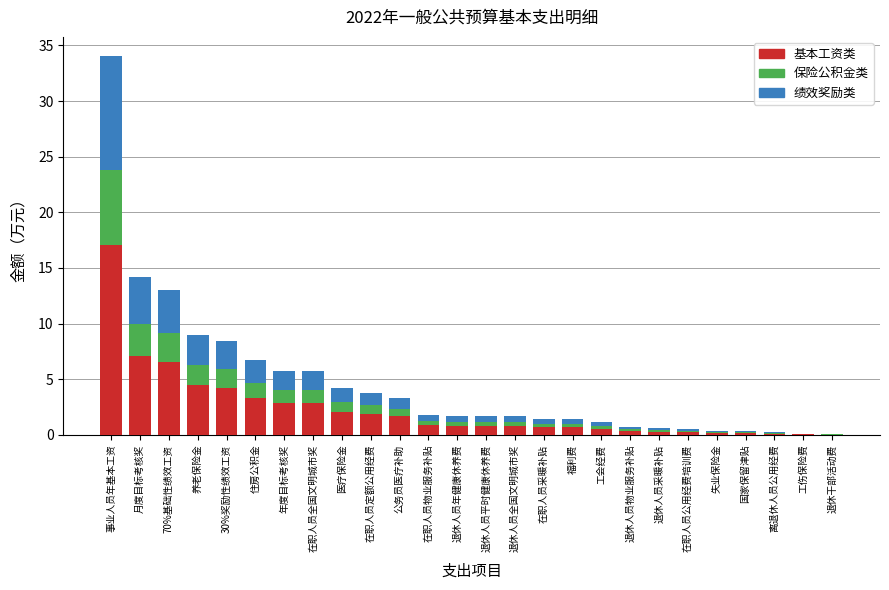

What is the sum of the 基本工资类 values at 月度目标考核奖 and 30%奖励性绩效工资?

11.3